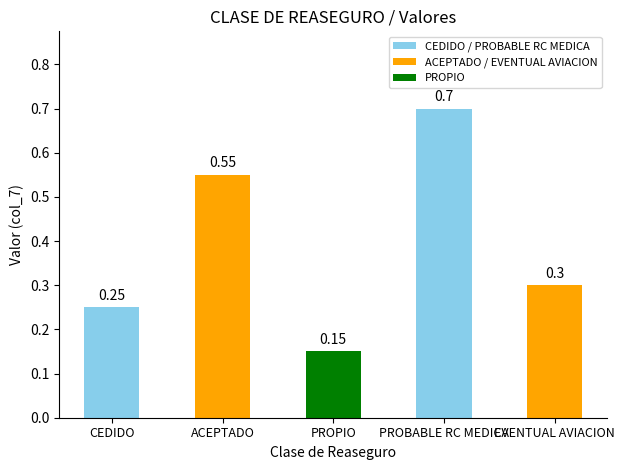

Where is the data nearest to the value 0?

PROPIO